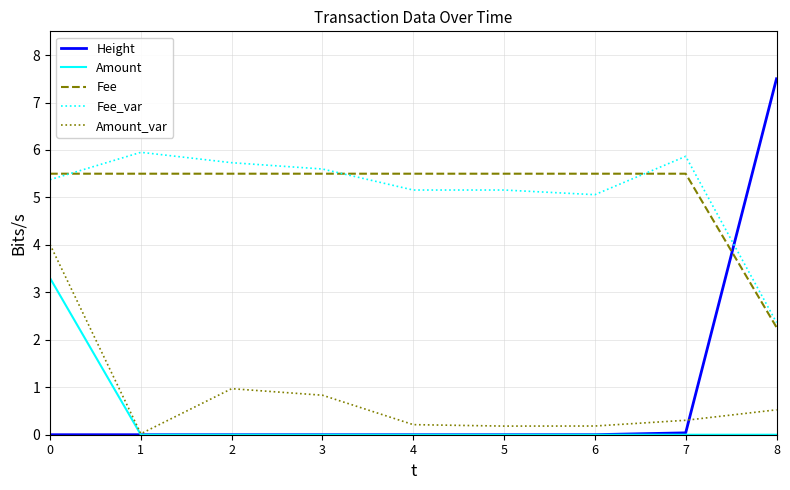

What are all the series names shown in the legend?

Height, Amount, Fee, Fee_var, Amount_var